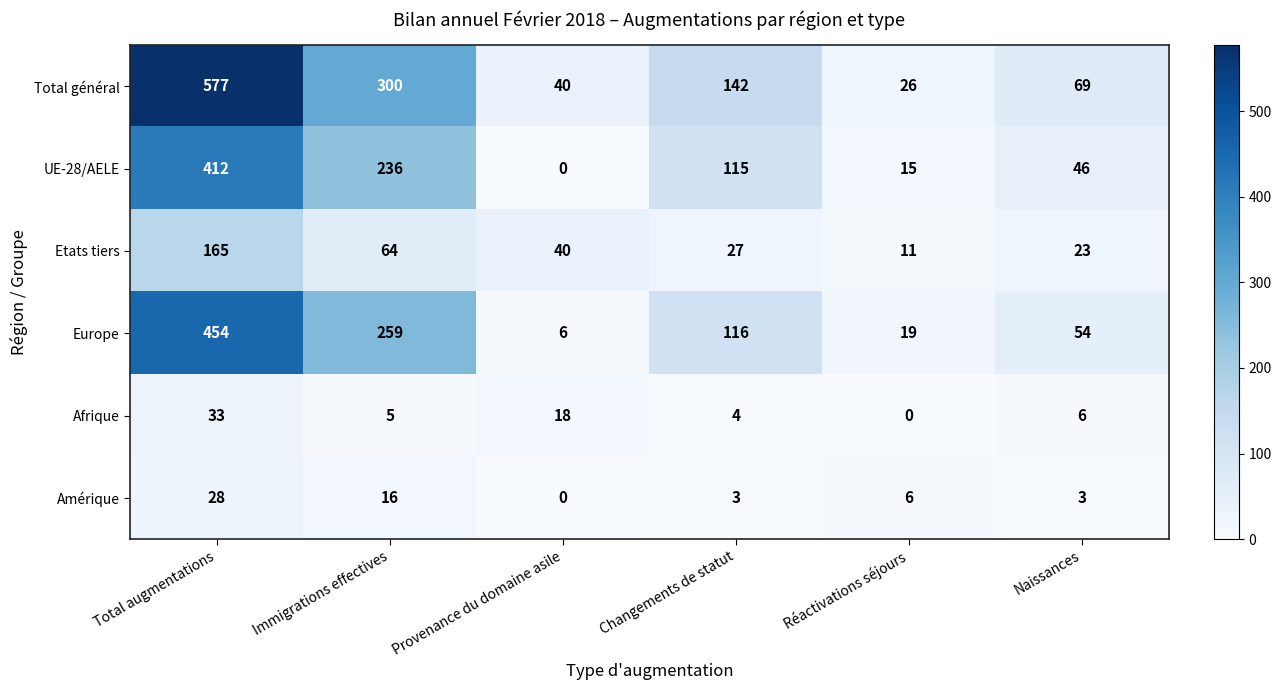

List the series in order of their peak value, highest first.

Total général, Europe, UE-28/AELE, Etats tiers, Afrique, Amérique